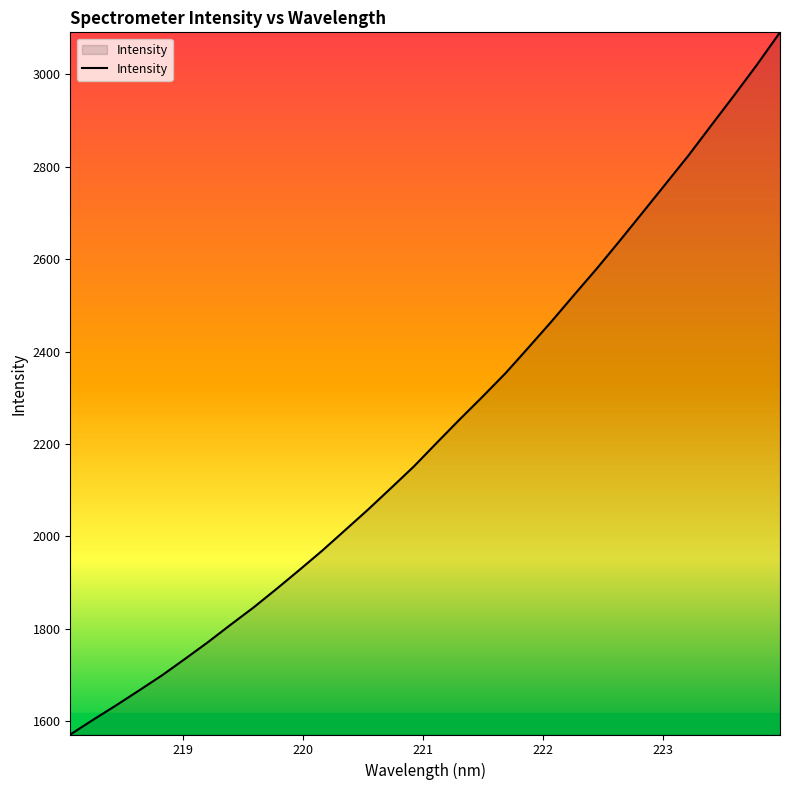

What is the minimum value shown in the chart?

1571.0